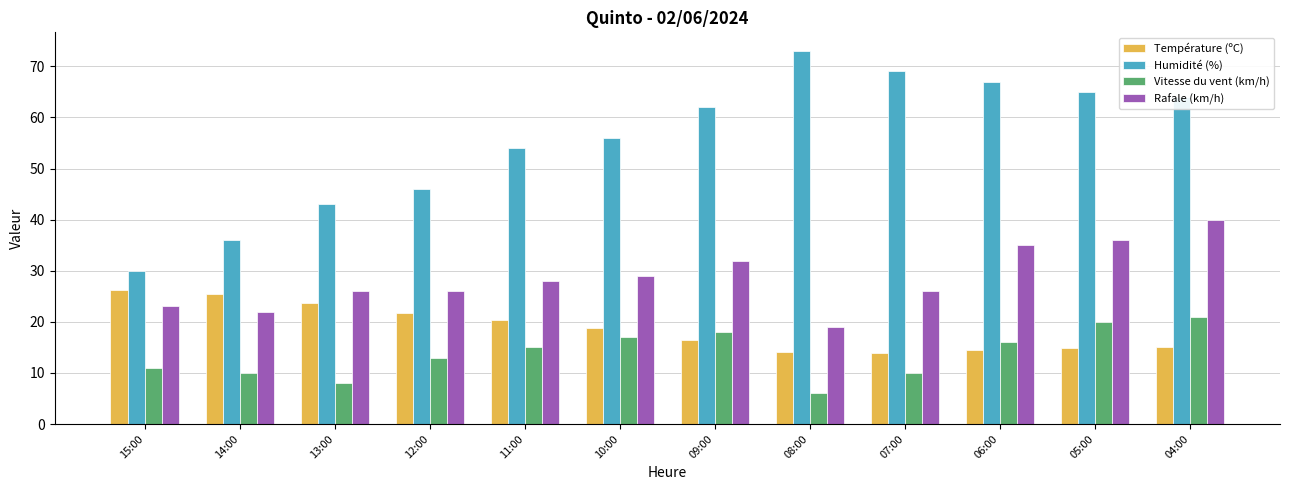

The value of Rafale (km/h) at 04:00 is 10.4. True or false?

False